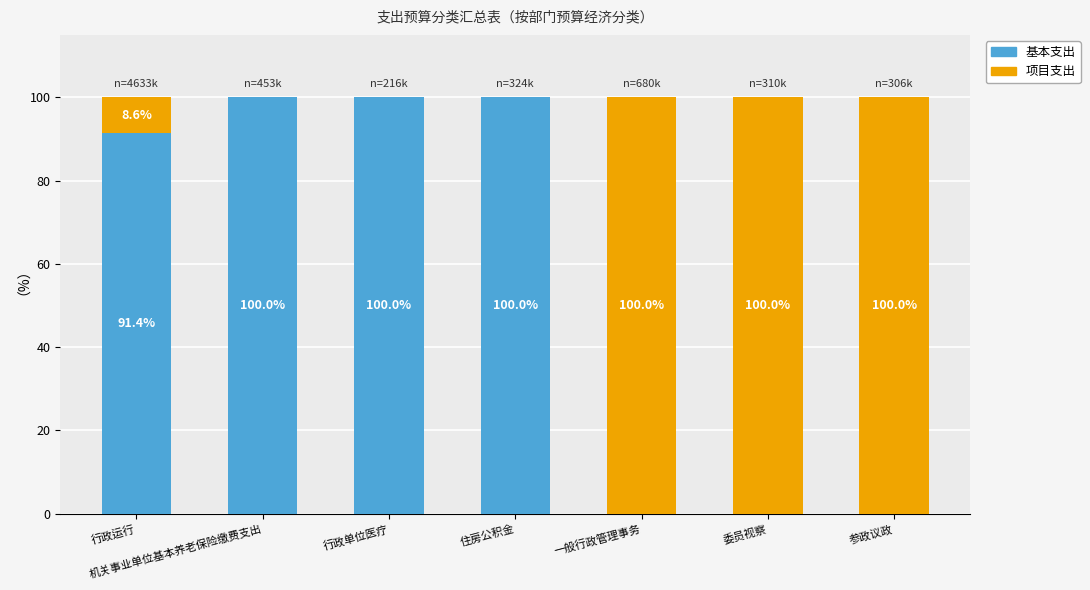

What is the total value across all series at 住房公积金?

100.0